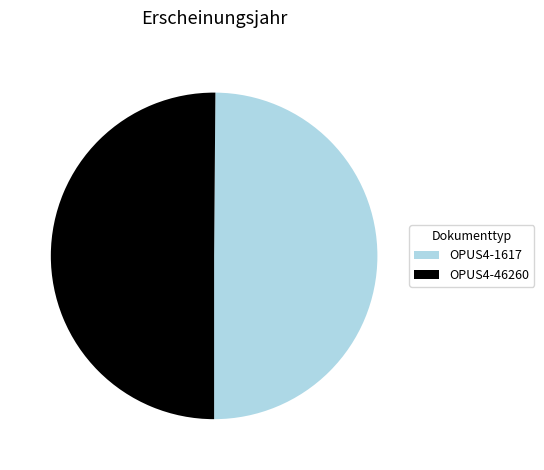

True or false: OPUS4-46260 accounts for 50% of the total.

True